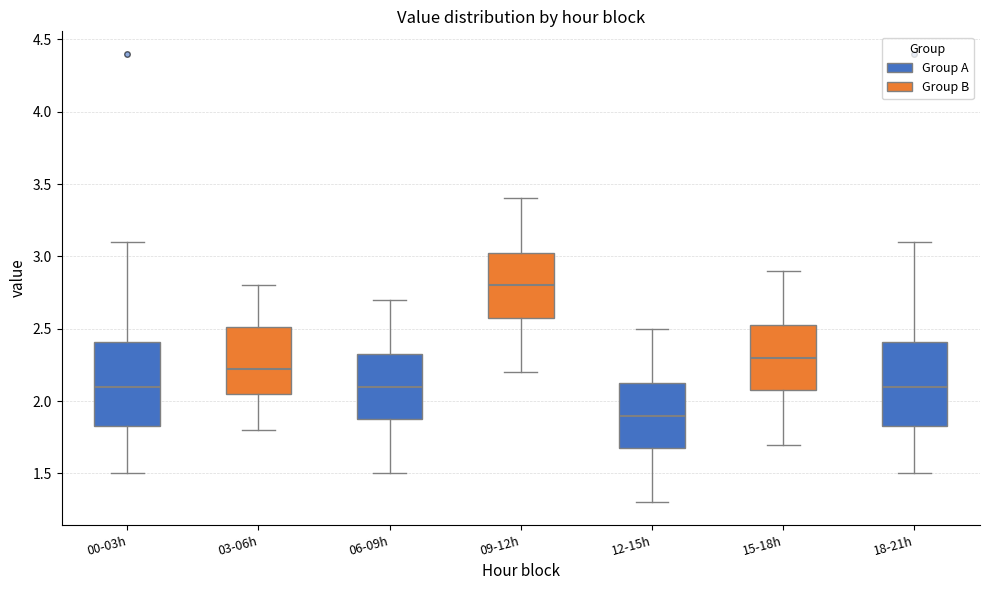

Reading left to right, read every box against the y-axis: the position of its median line, the range the box covers, and the ends of its whiskers. The values are not printed on the chart, so give them approximately, as read against the axis.

00-03h: median 2.10, box 1.85 to 2.40, whiskers 1.50 to 3.10
03-06h: median 2.25, box 2.05 to 2.50, whiskers 1.80 to 2.80
06-09h: median 2.10, box 1.90 to 2.35, whiskers 1.50 to 2.70
09-12h: median 2.80, box 2.60 to 3.05, whiskers 2.20 to 3.40
12-15h: median 1.90, box 1.70 to 2.15, whiskers 1.30 to 2.50
15-18h: median 2.30, box 2.10 to 2.55, whiskers 1.70 to 2.90
18-21h: median 2.10, box 1.85 to 2.40, whiskers 1.50 to 3.10